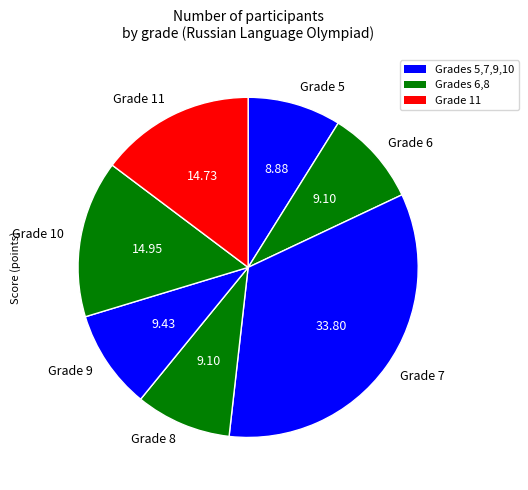

Does any single category account for the majority?

No